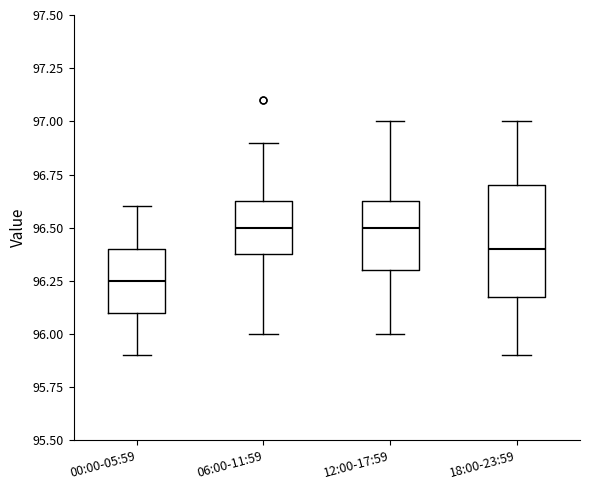

Which box is the tallest, from its lower edge to its upper edge?

18:00-23:59